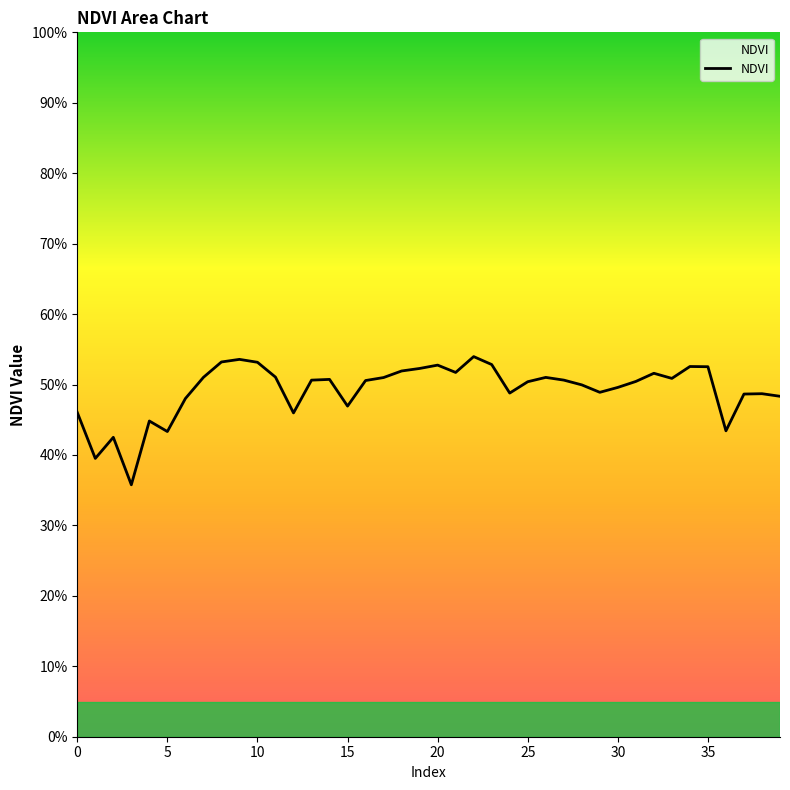

Is this an area chart (filled region under the line)?

Yes